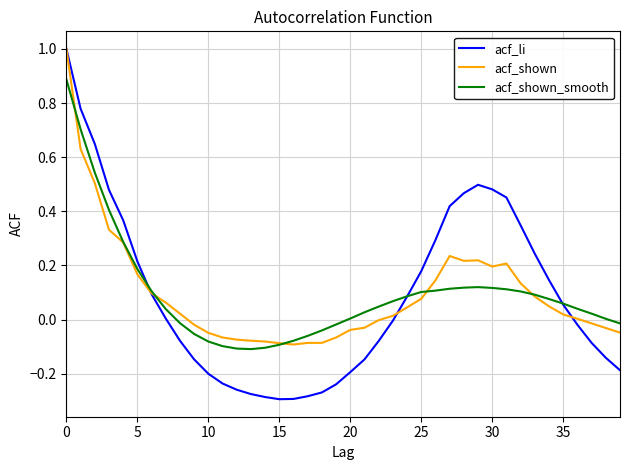

What is the maximum value shown in the chart?

1.0